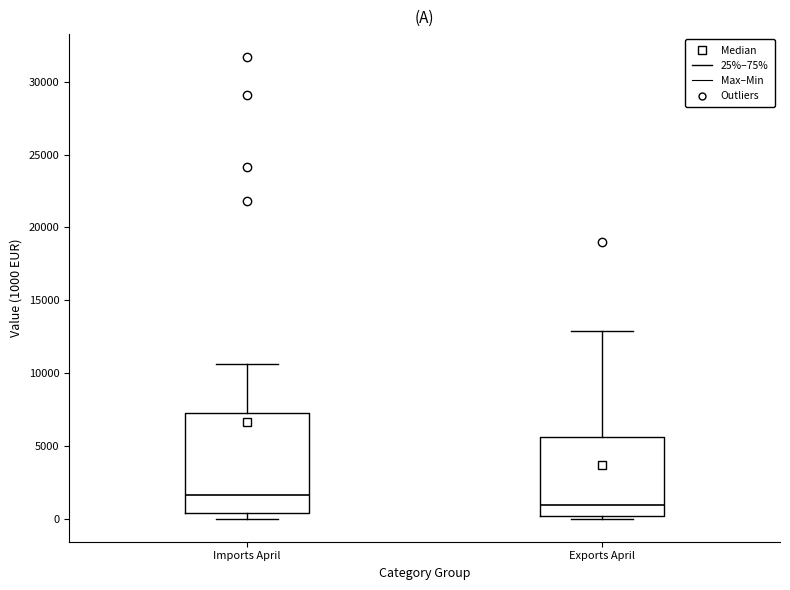

Reading left to right, read every box against the y-axis: the position of its median line, the range the box covers, and the ends of its whiskers. The values are not printed on the chart, so give them approximately, as read against the axis.

Imports April: median 1500, box 500 to 7000, whiskers 0 to 10500
Exports April: median 1000, box 0 to 5500, whiskers 0 (just below the box's lower edge) to 13000